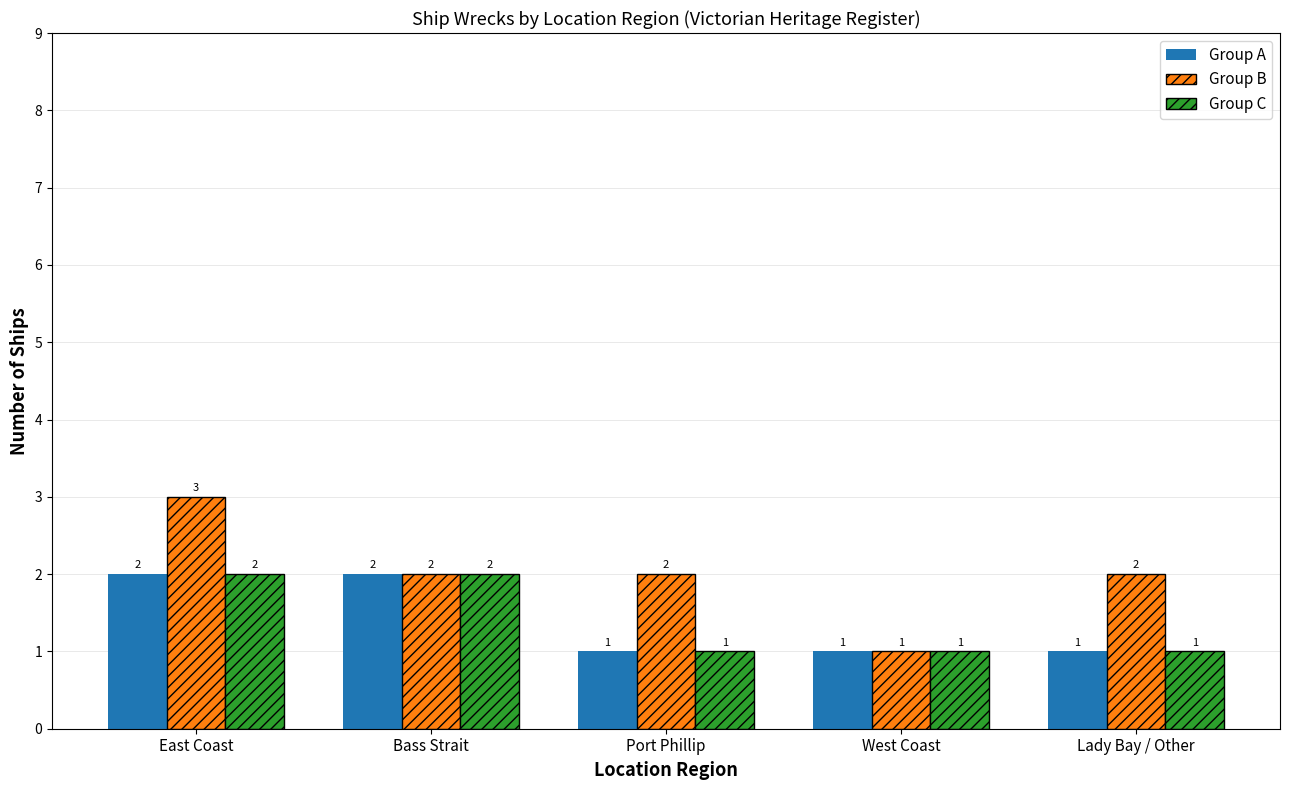

What is the spread (max minus min) of values at Port Phillip?

1